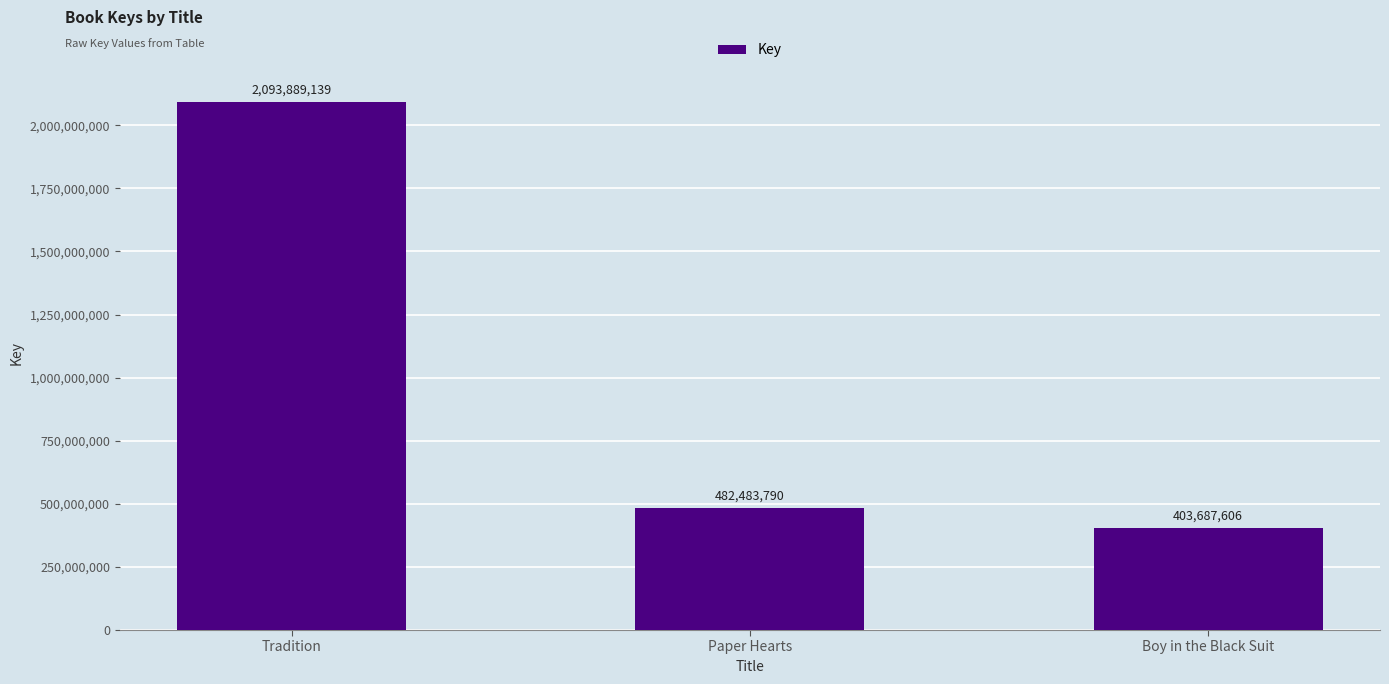

Between Boy in the Black Suit and Paper Hearts, which is larger?

Paper Hearts